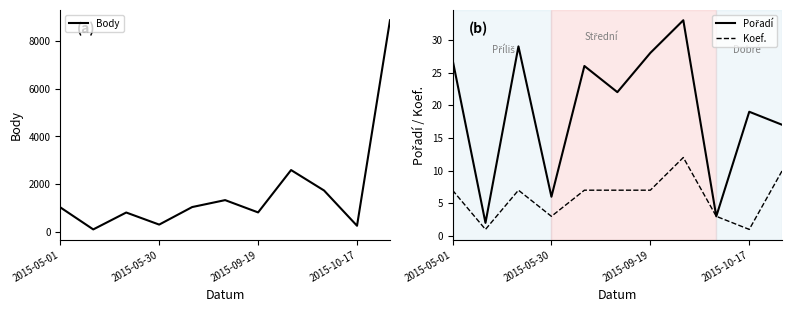

True or false: Pořadí and Koef. intersect in this chart.

False